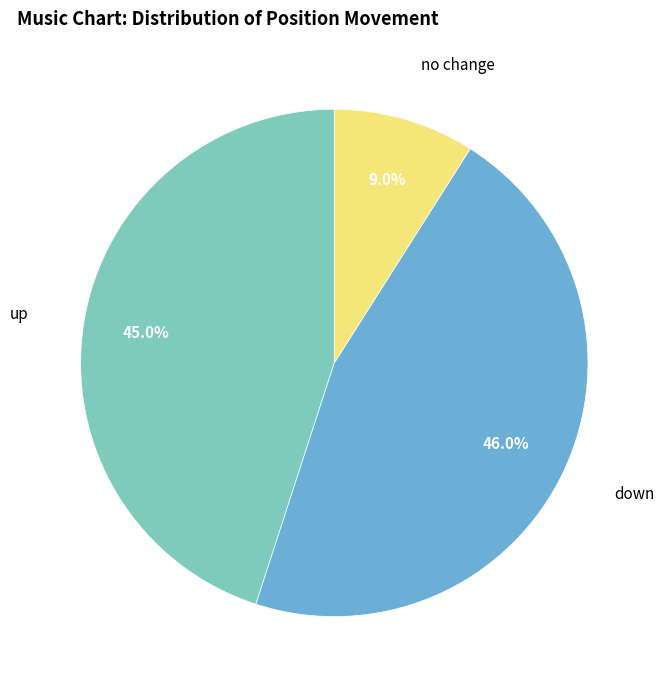

Is there a majority slice in this chart?

No